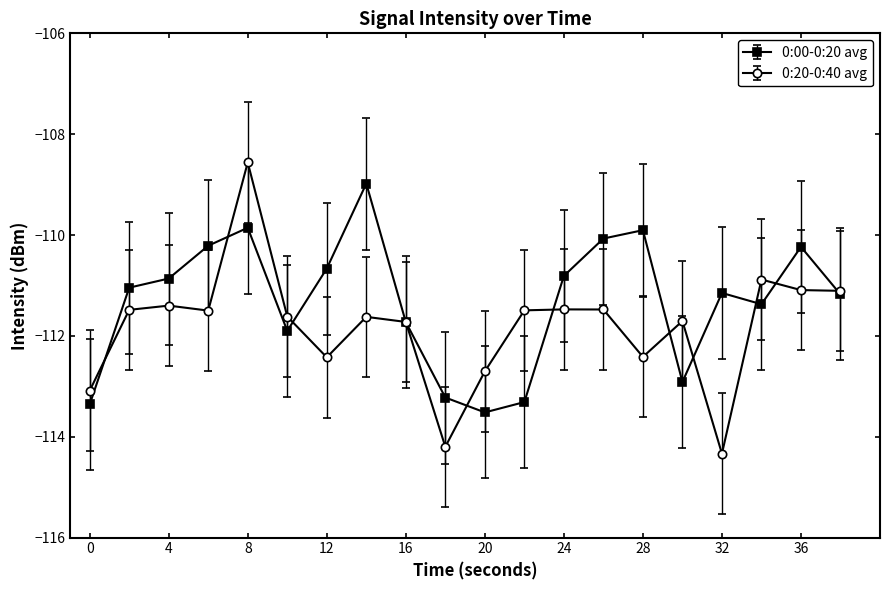

What is the greatest value displayed?

-108.6